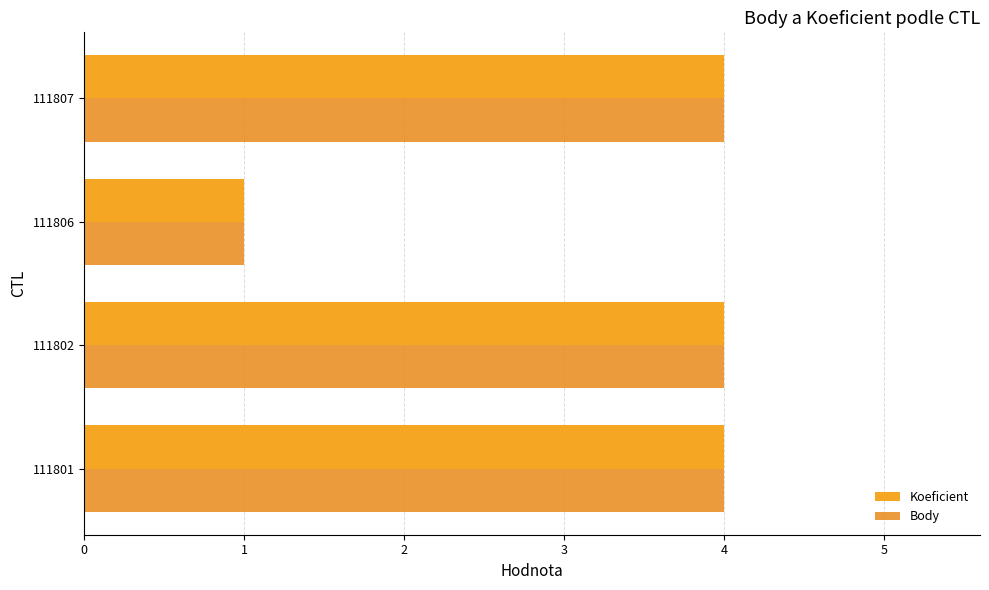

What are all the series names shown in the legend?

Koeficient, Body